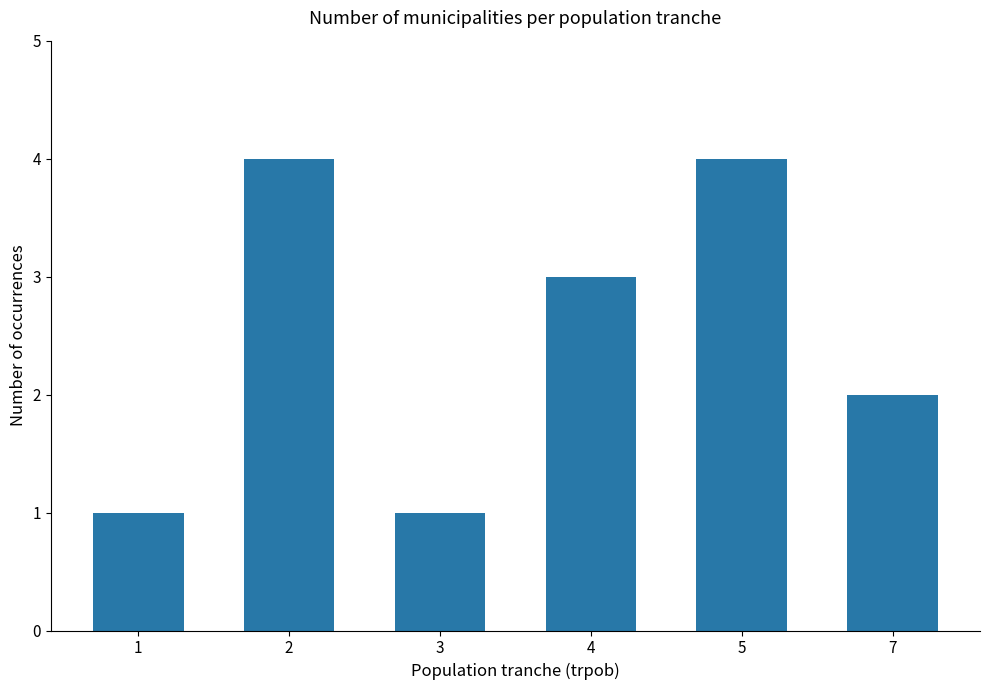

Is it true that the value at 5 is 6?

False